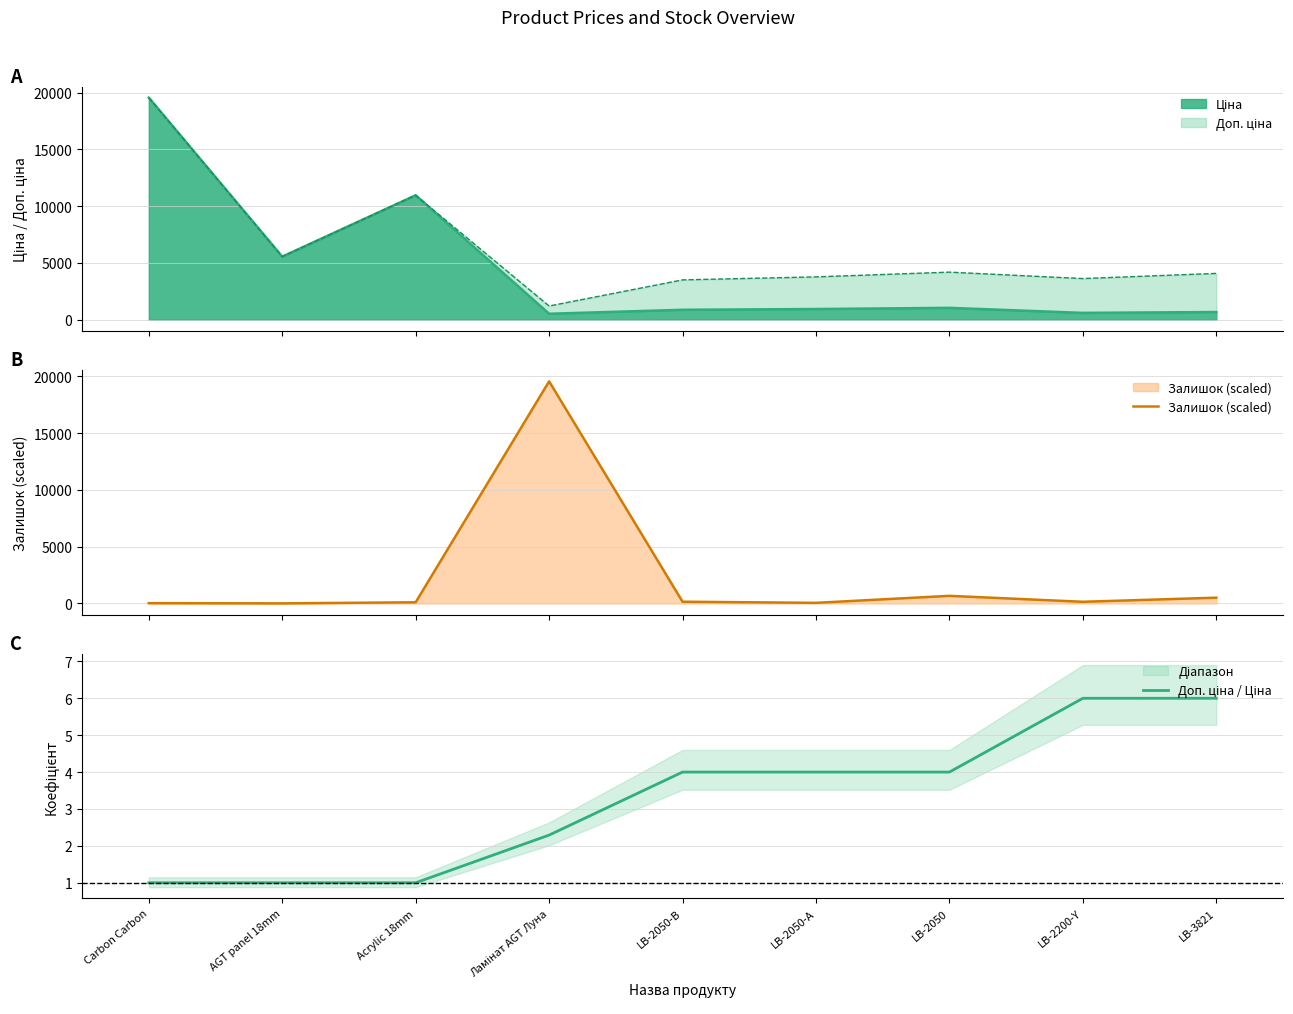

True or false: Доп. ціна / Ціна and Залишок (scaled) intersect in this chart.

False